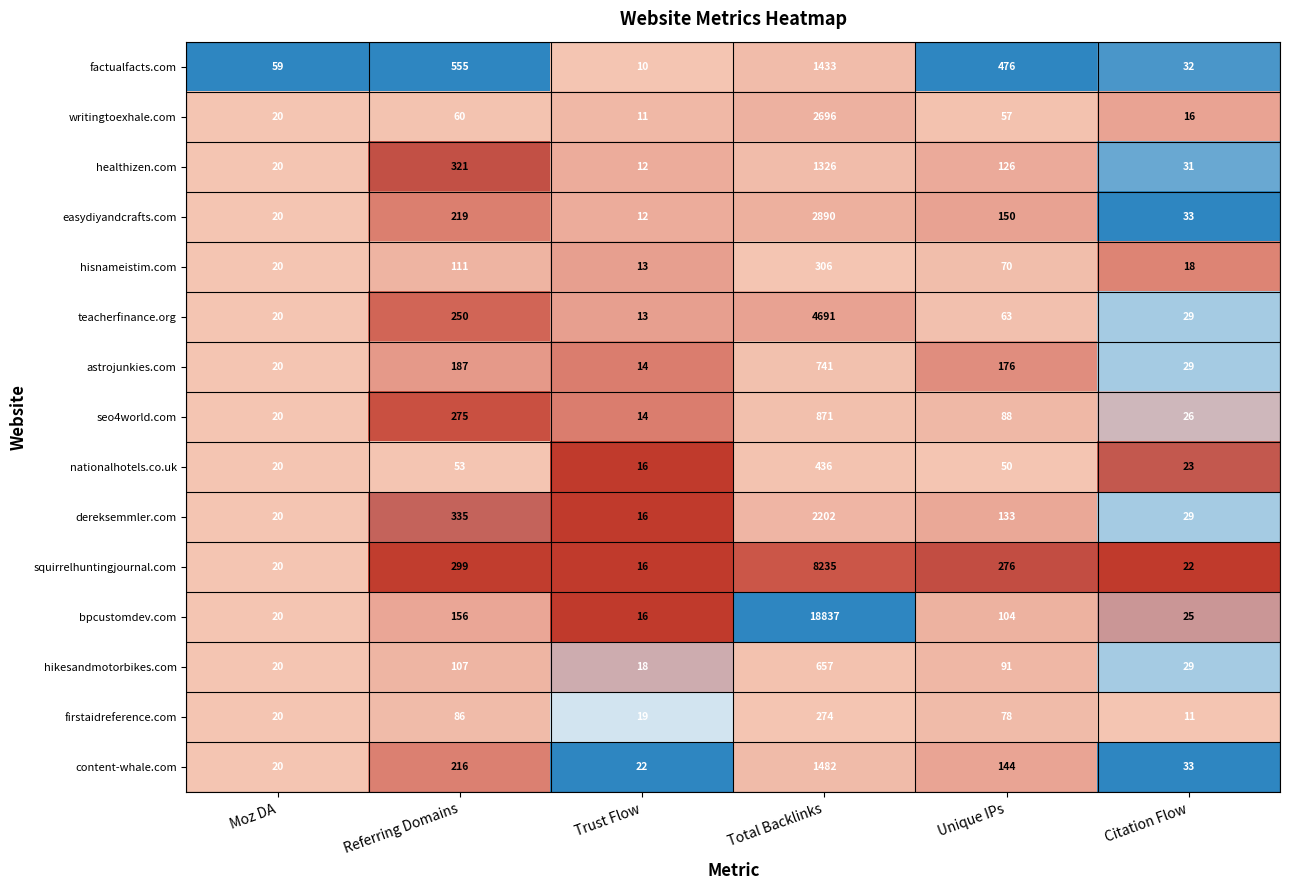

What is the difference between the teacherfinance.org values at Total Backlinks and Unique IPs?

4628